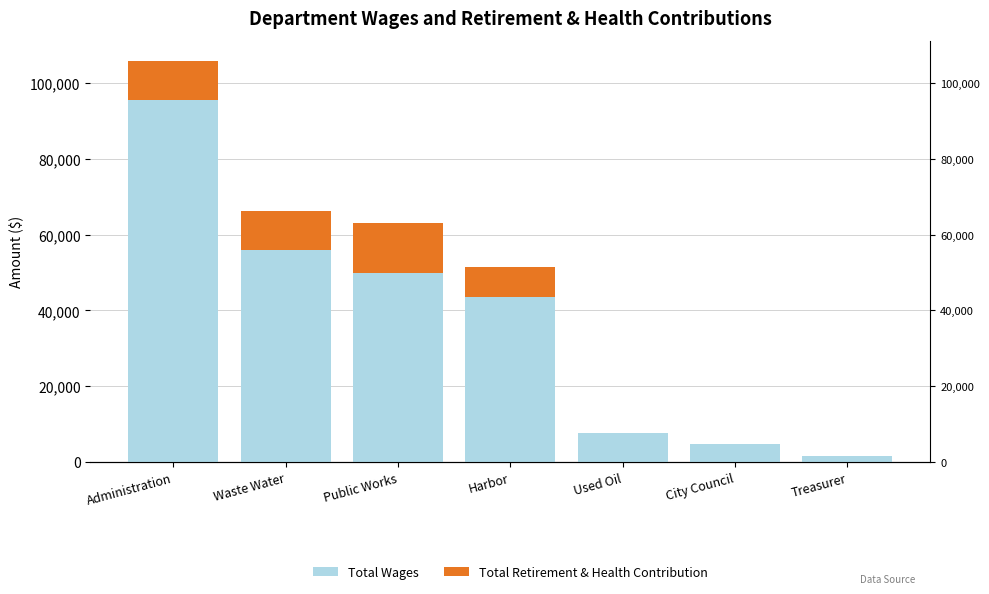

How many values in the Total Retirement & Health Contribution series exceed 8079?

3